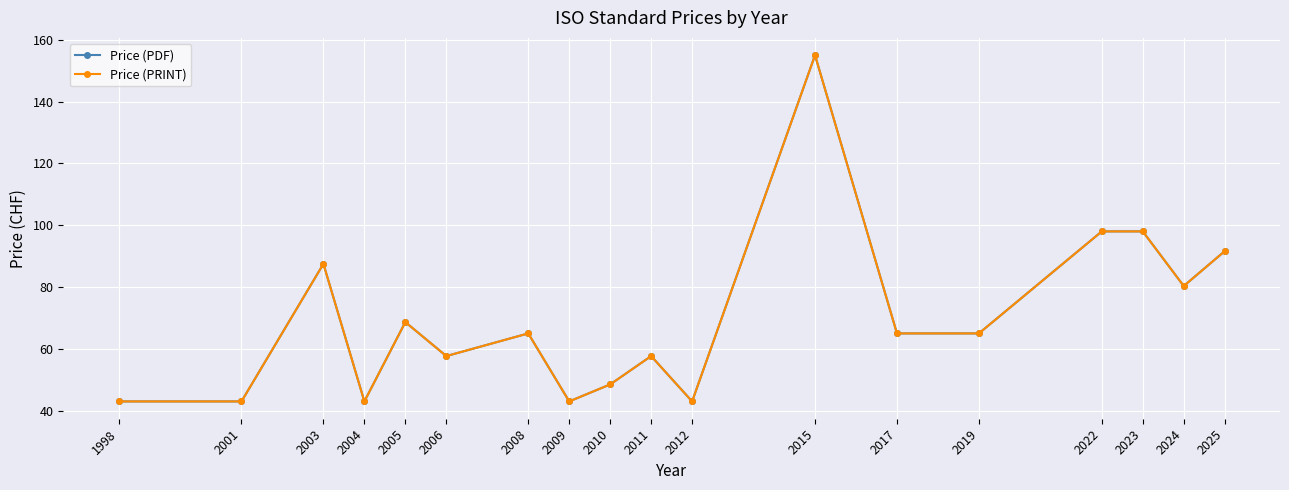

What is the value of the Price (PDF) point at the 1st from the left?

43.0